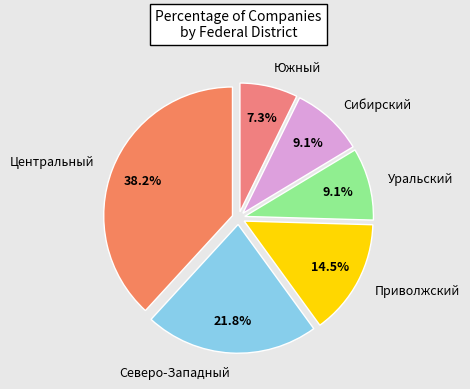

Approximately how many times larger is the value at Приволжский compared to Северо-Западный?

0.7